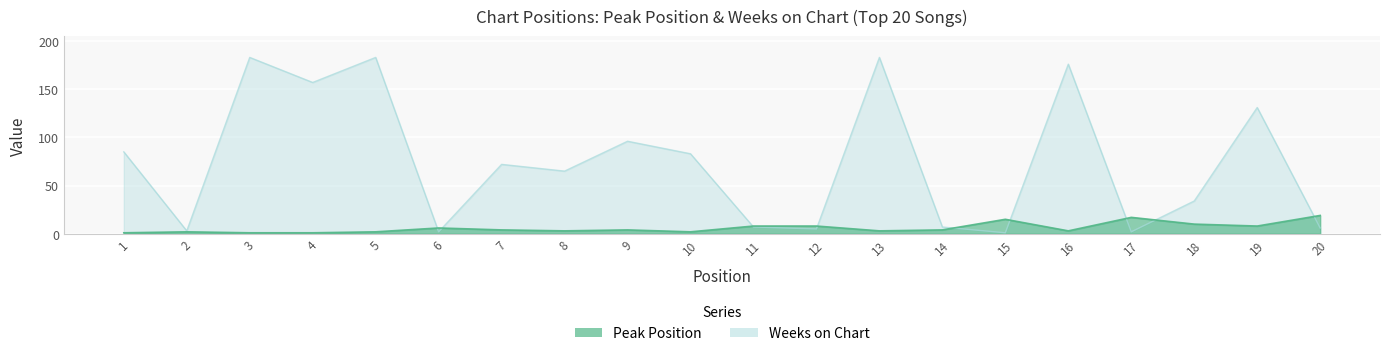

Where is the first local minimum for Weeks on Chart?

2